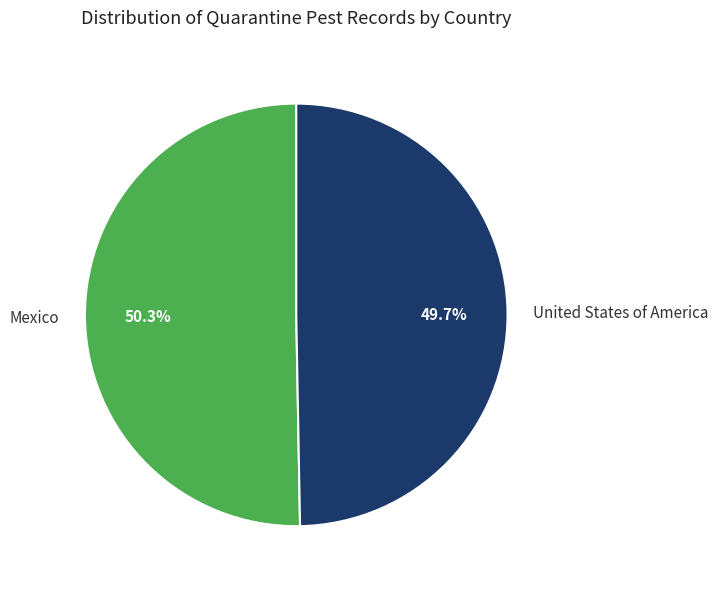

Which category has the smallest portion of the pie?

United States of America